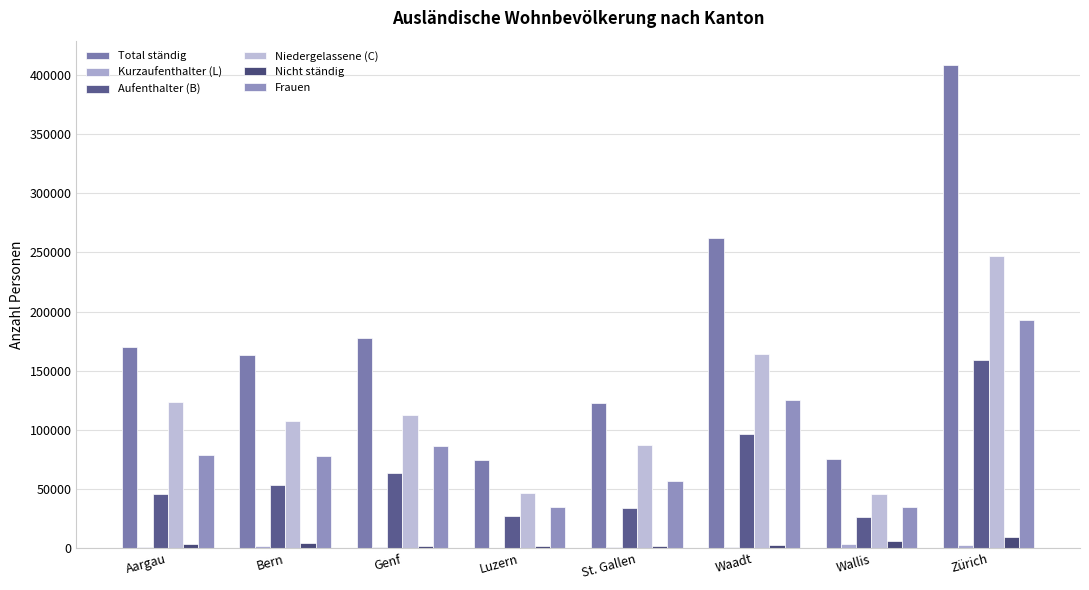

Which series has the widest spread of values?

Total ständig